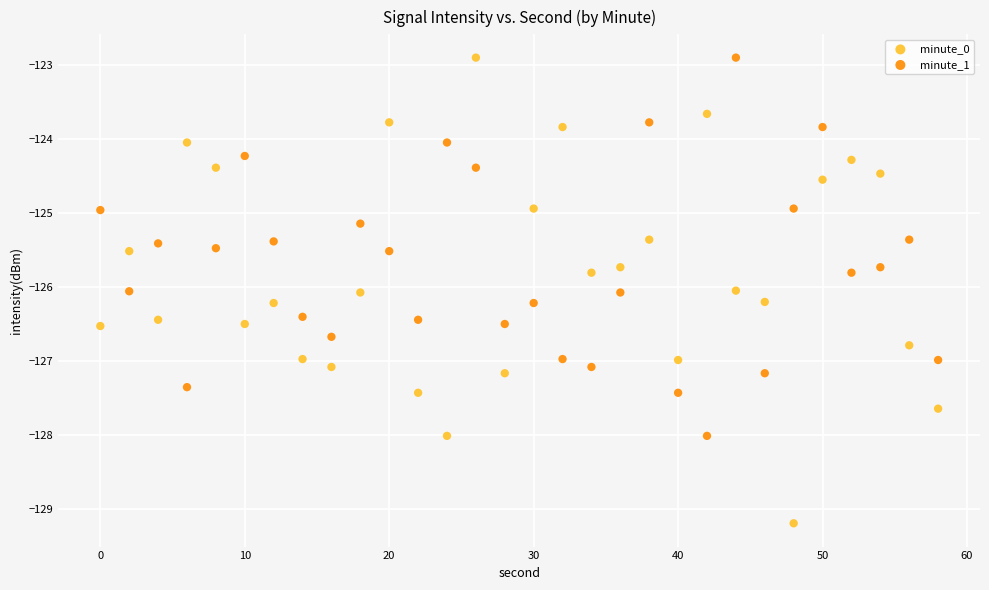

Across all data points, what is the range of Y values (max minus min)?

6.3